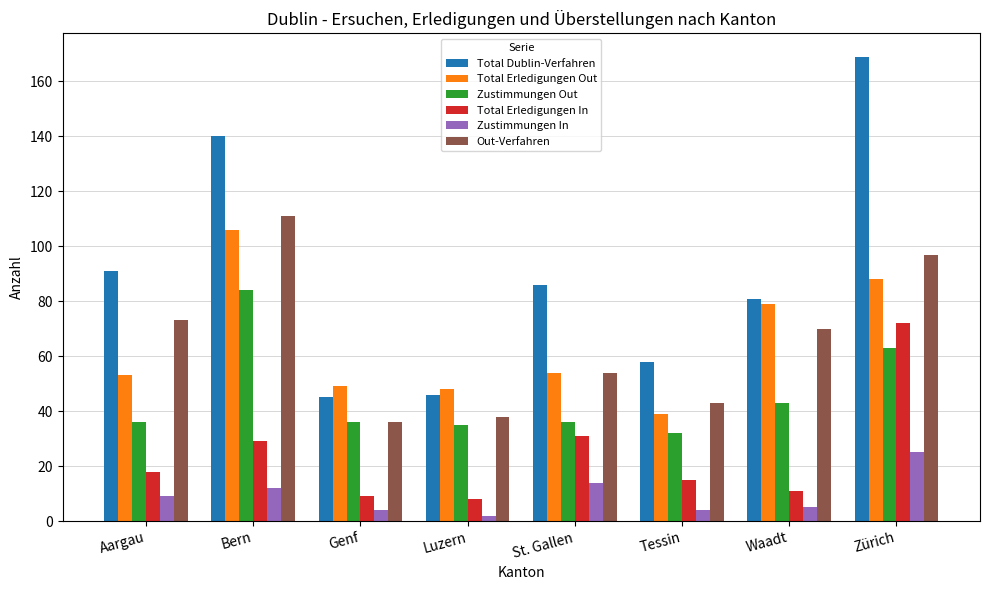

What is the total value across all series at Aargau?

280